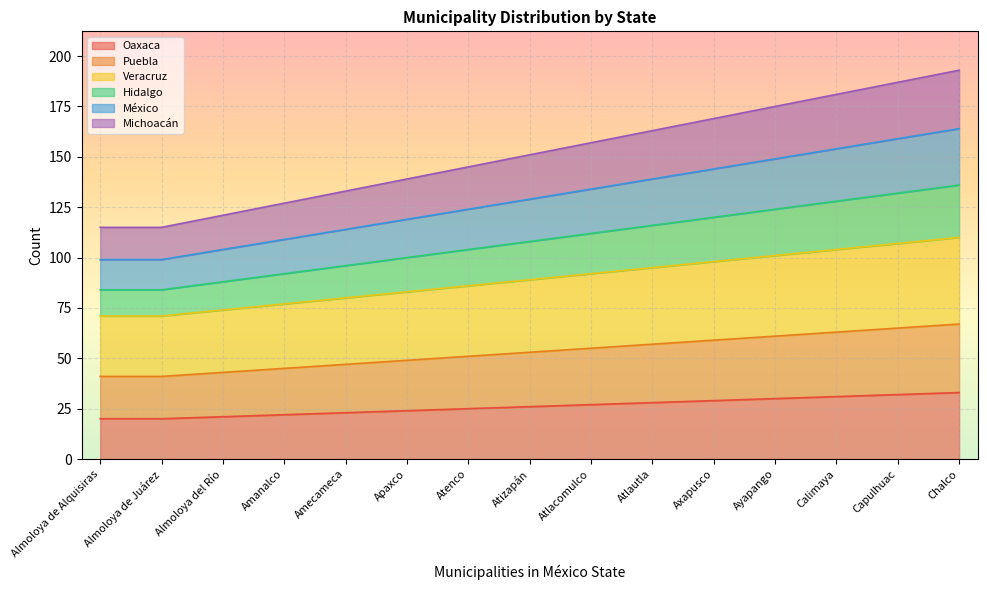

What is the label of the 2nd point from the left?

Almoloya de Juárez